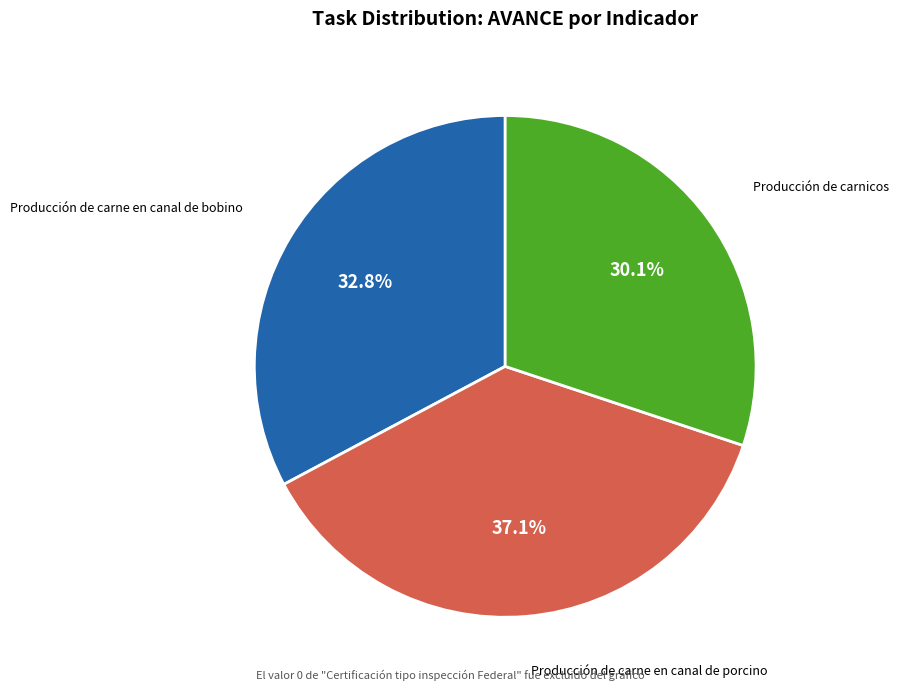

Count the number of slices in the pie.

3